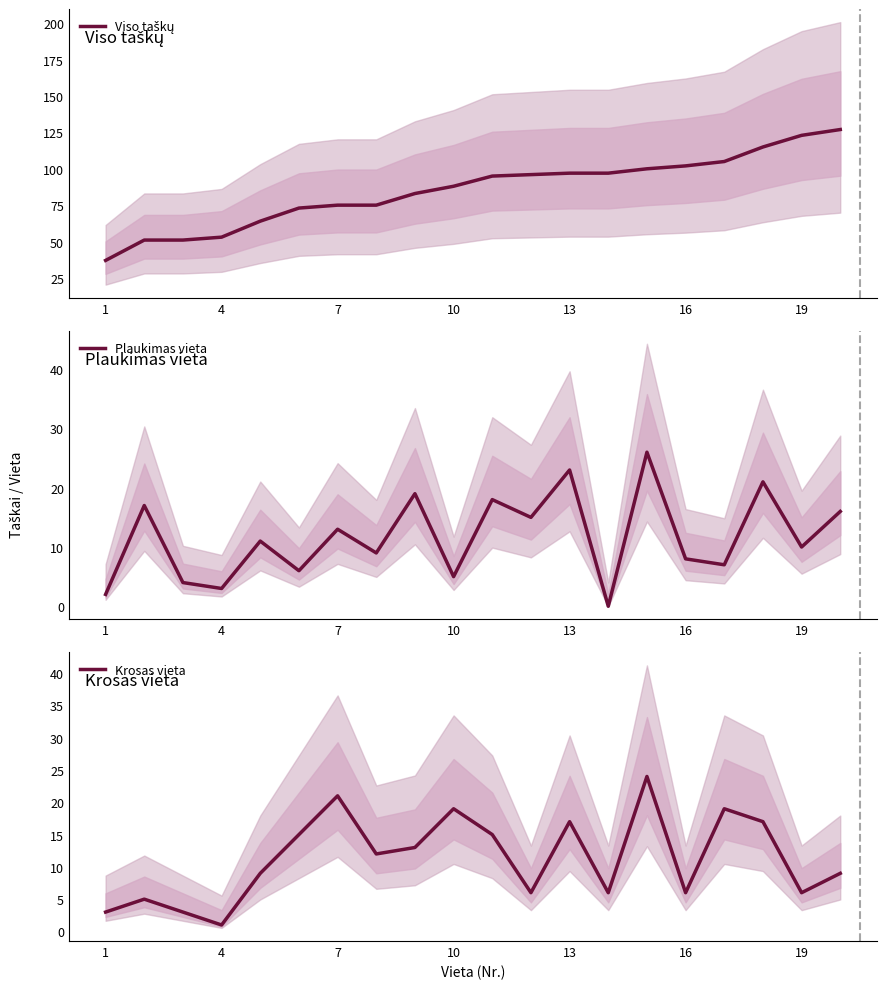

Is it true that Plaukimas vieta equals 12 at 13?

False